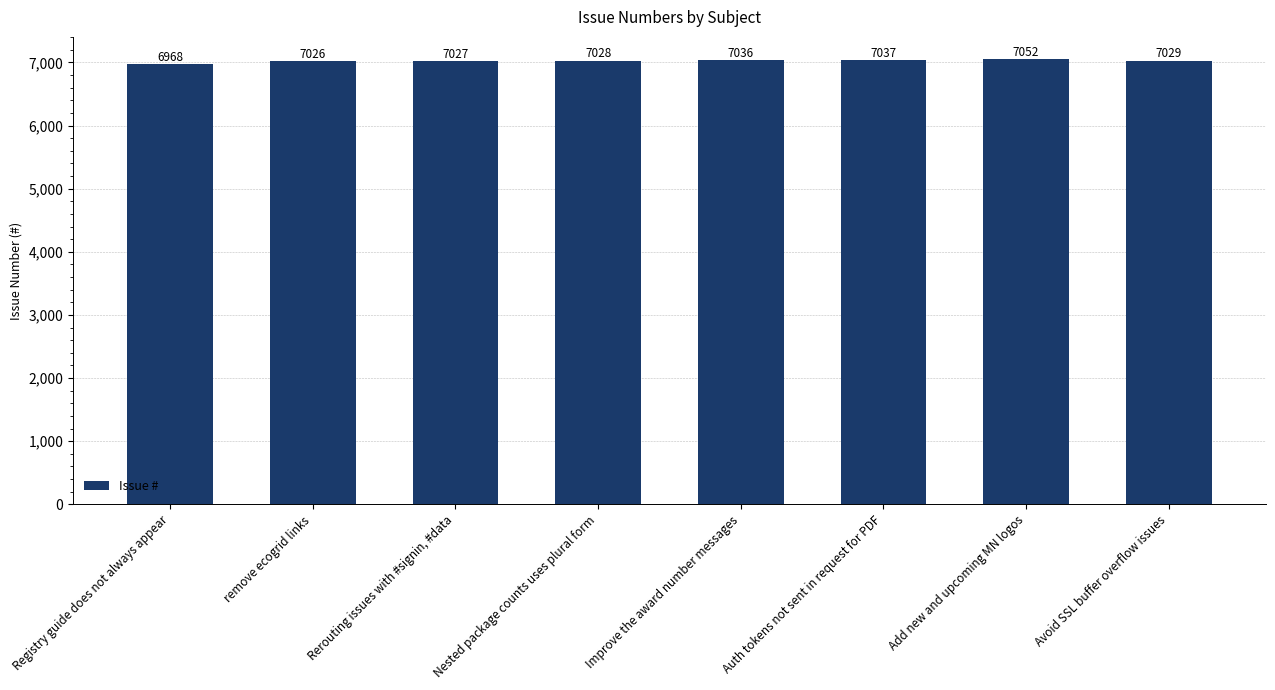

Approximately how many times larger is the value at Add new and upcoming MN logos compared to Avoid SSL buffer overflow issues?

1.0